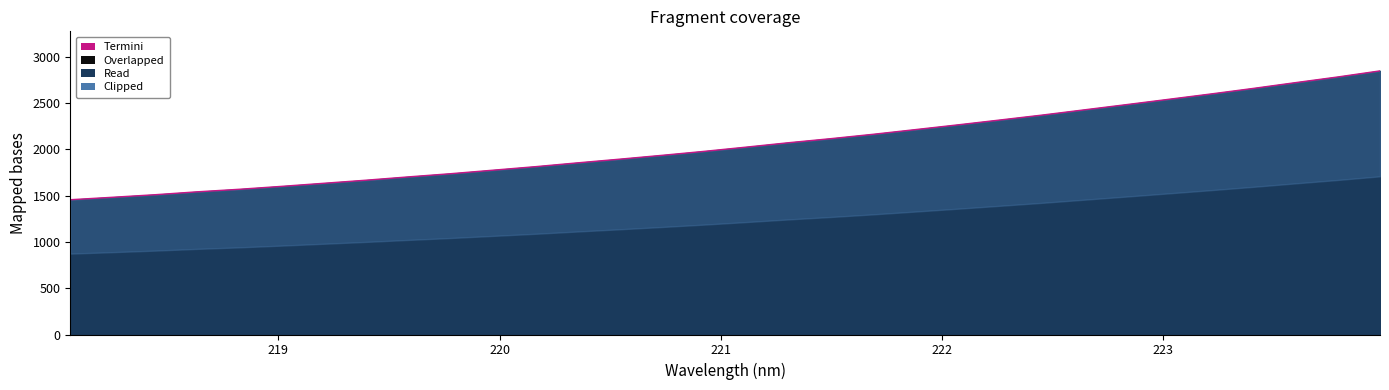

Which category has the highest value across all series?

223.9802